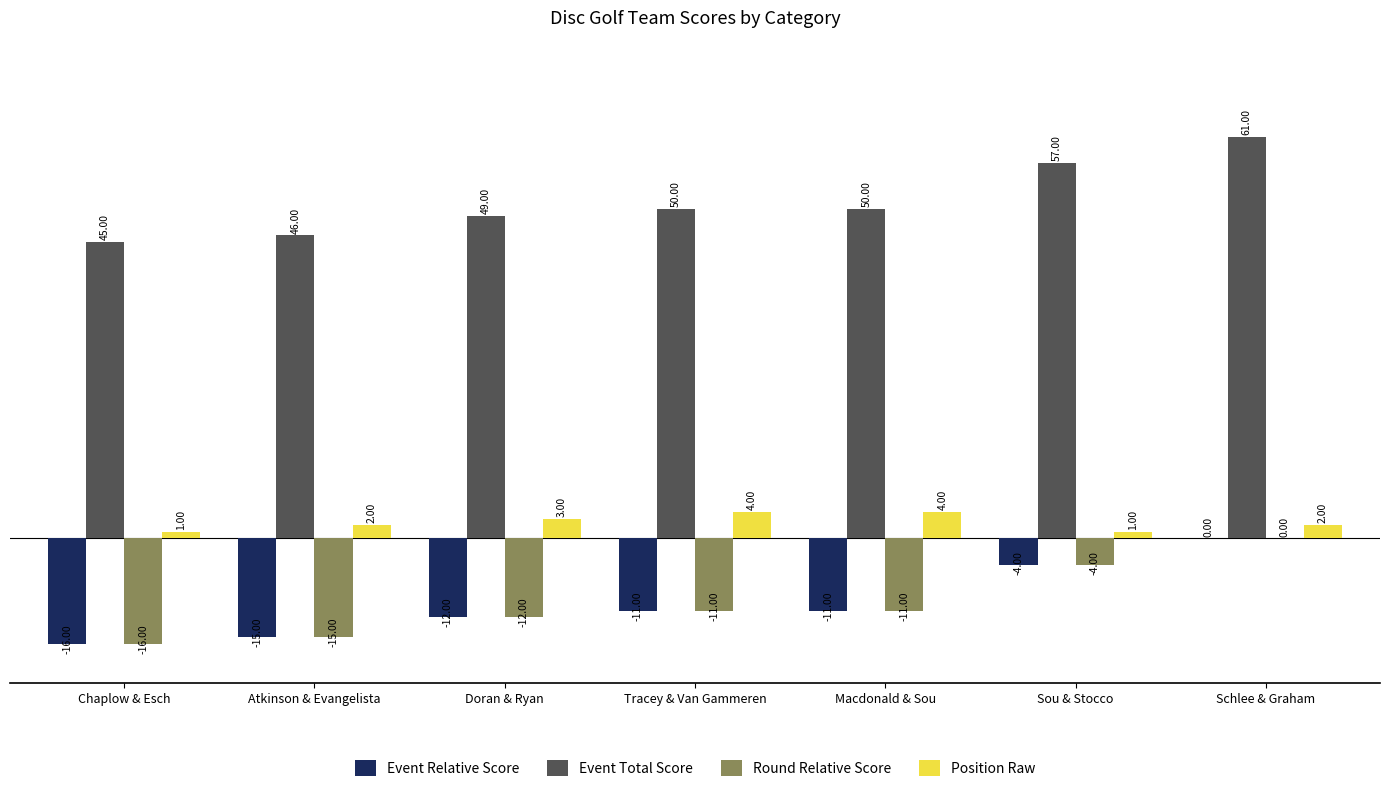

Is the value of Round Relative Score at Chaplow & Esch greater than the value of Event Relative Score at Schlee & Graham?

No